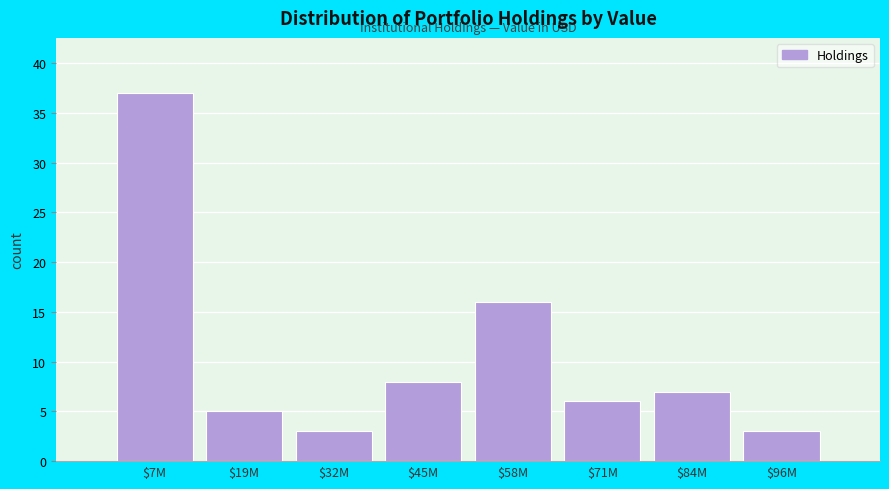

Reading left to right, list all the values displayed in this chart.

37	5	3	8	16	6	7	3